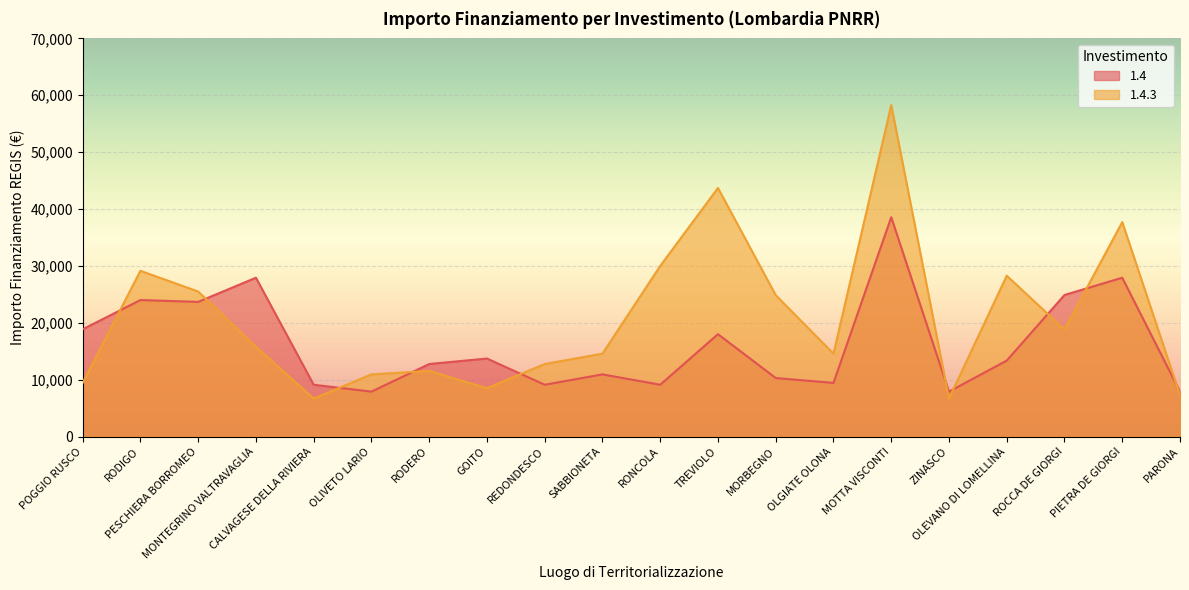

Does the chart display data point markers on the line(s)?

No